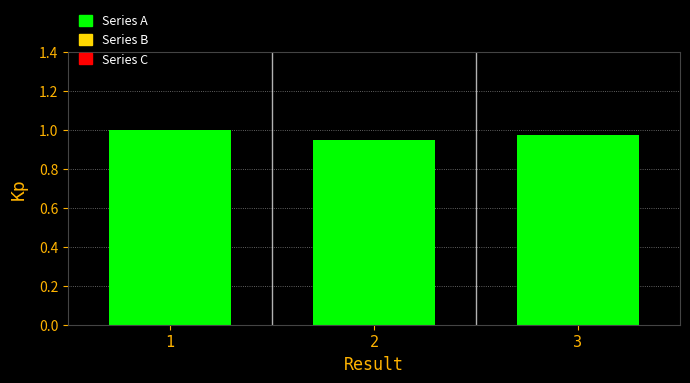

The chart shows a value of 0.6 at 2. True or false?

False